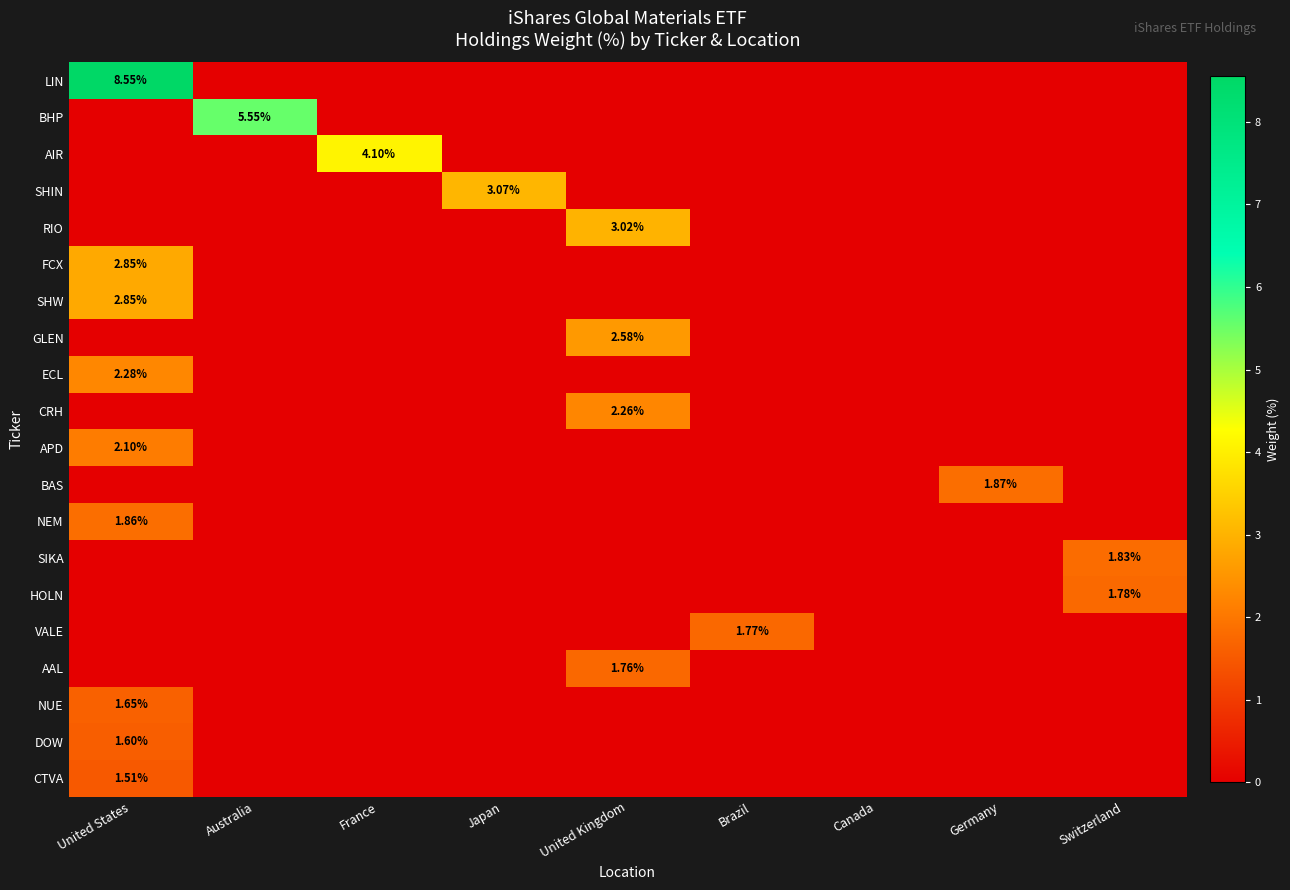

What is the highest value of the GLEN series?

2.6